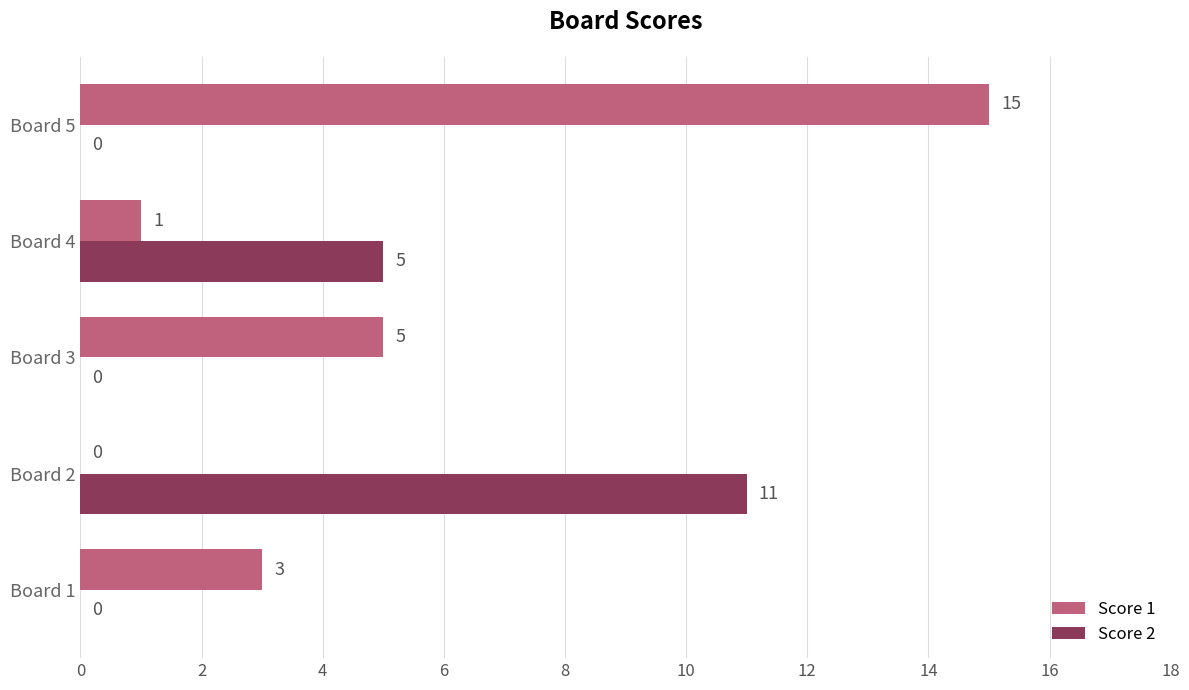

What are all the series names shown in the legend?

Score 1, Score 2